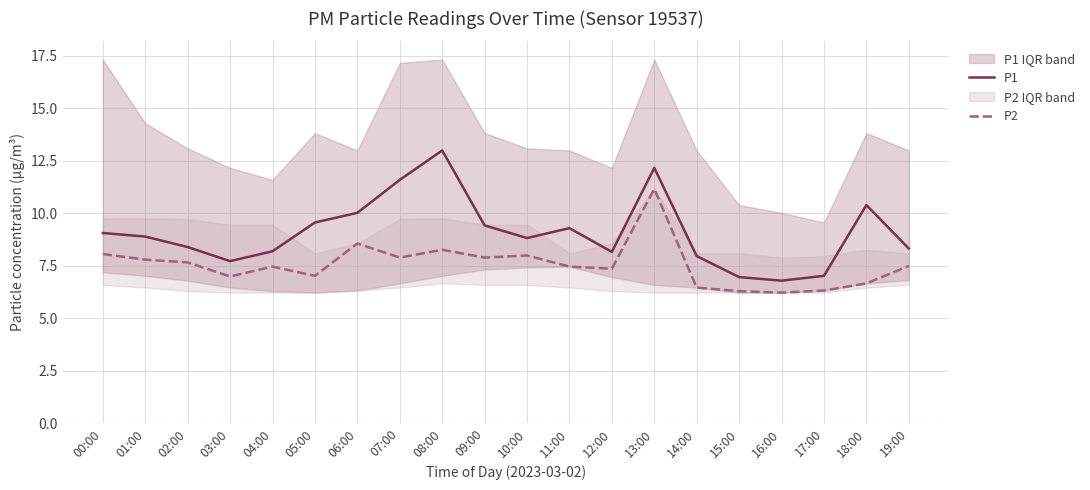

At how many categories does at least one series exceed 9?

9